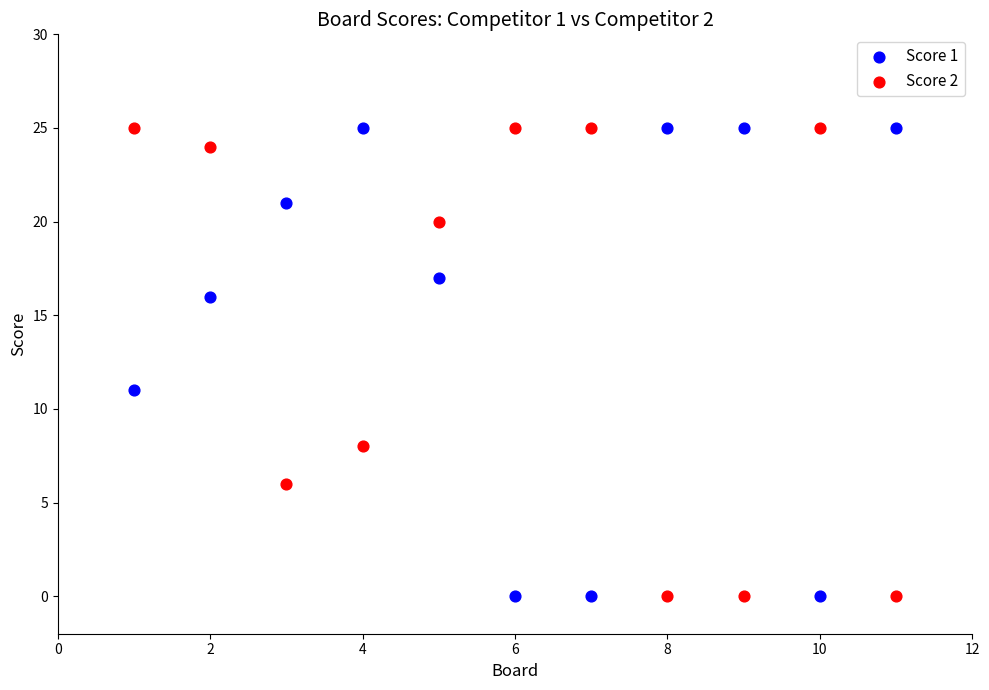

What are all the series names shown in the legend?

Score 1, Score 2